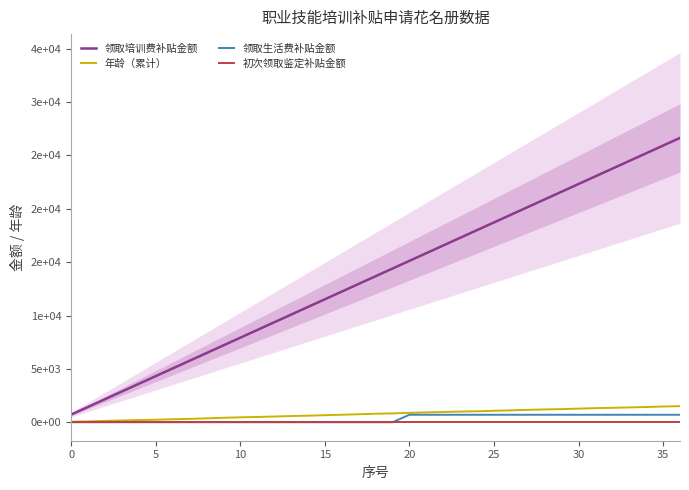

True or false: 年龄（累计） has more than 0 points higher than both neighbors.

False